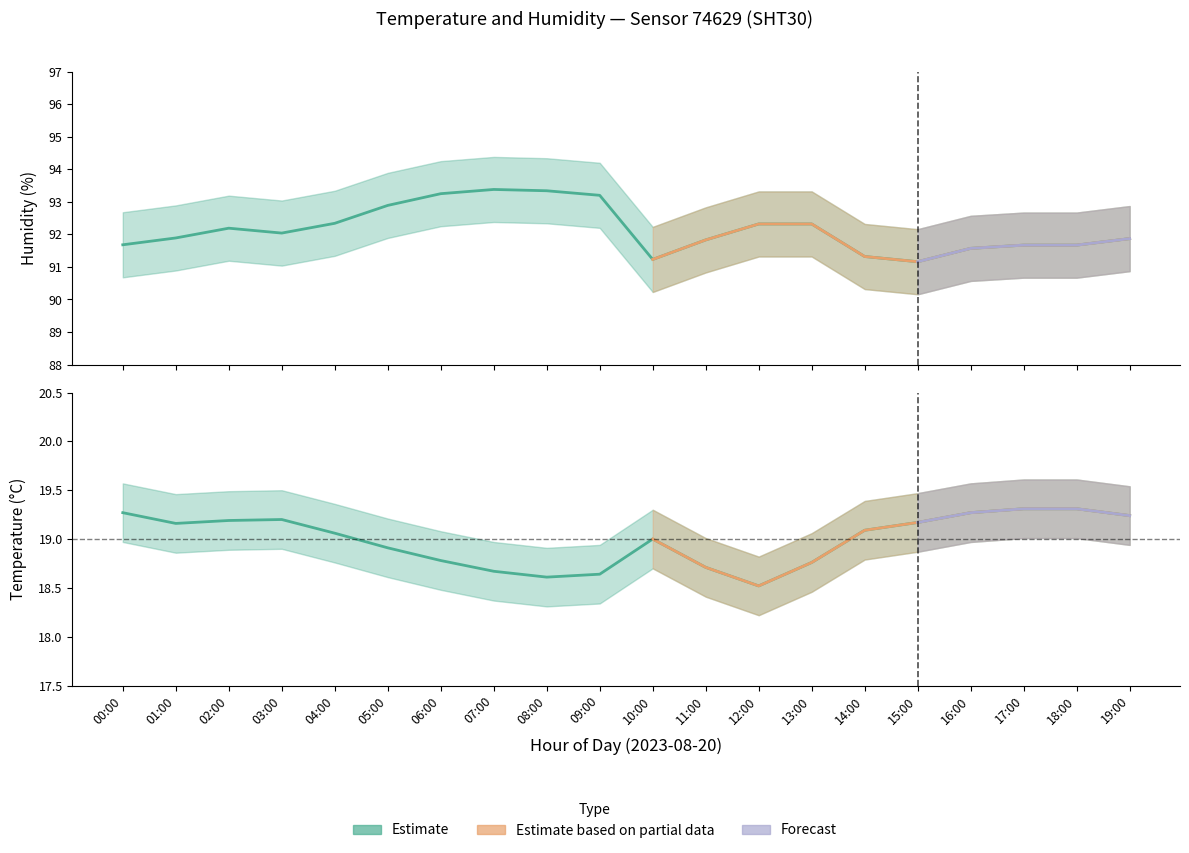

What is the sum of the temperature_upper values at 04:00 and 18:00?

39.0